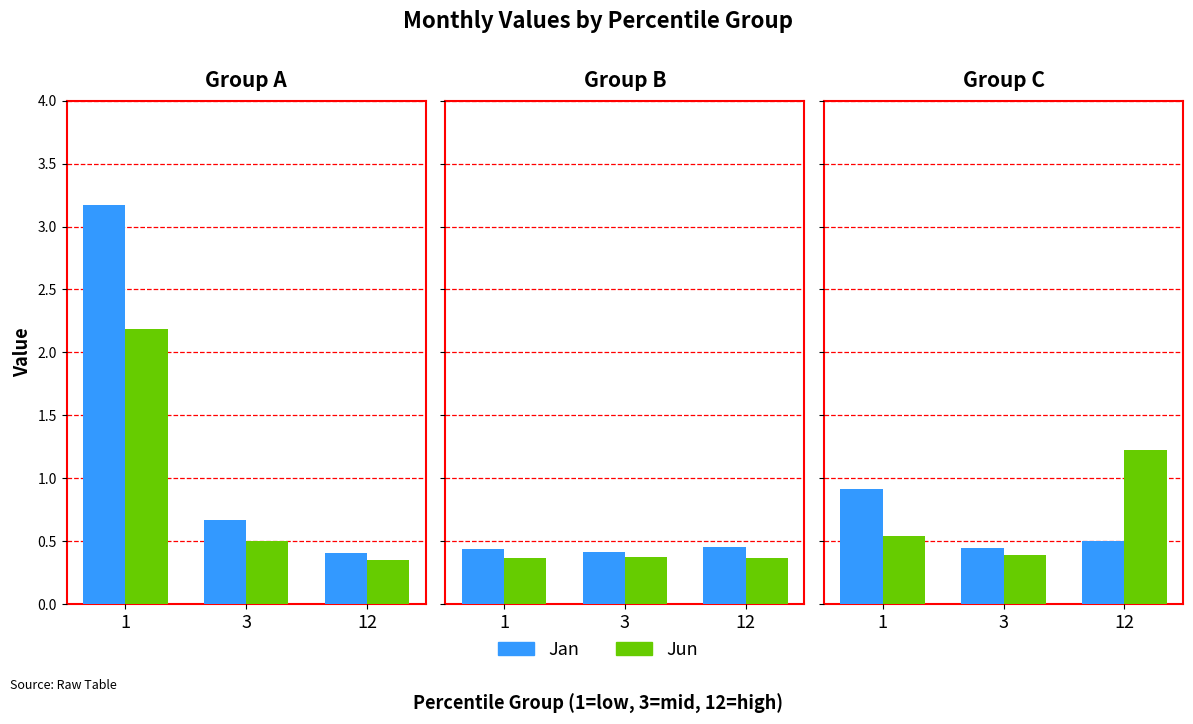

What are all the series names shown in the legend?

Jan, Jun